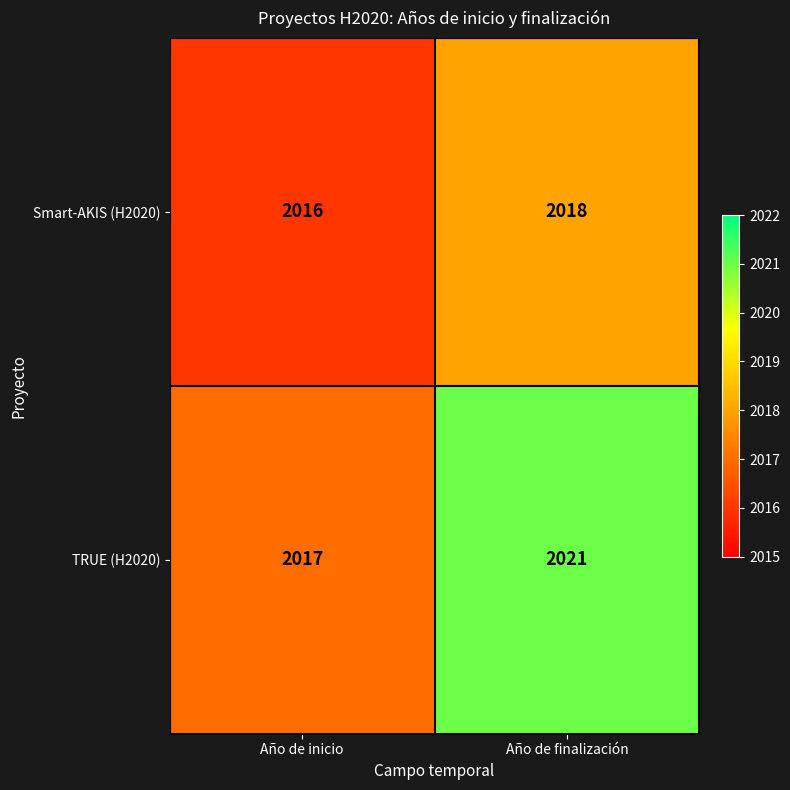

List the series in order of their peak value, lowest first.

Smart-AKIS (H2020), TRUE (H2020)